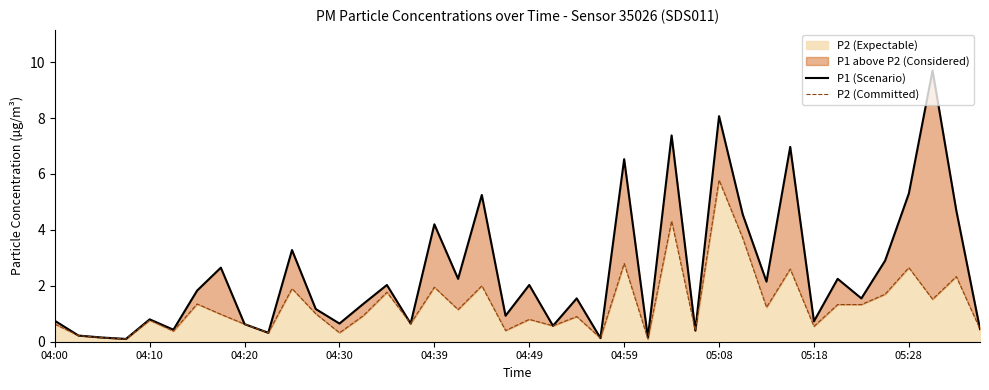

In P2 (Committed), how many points are higher than both neighbors (excluding endpoints)?

14